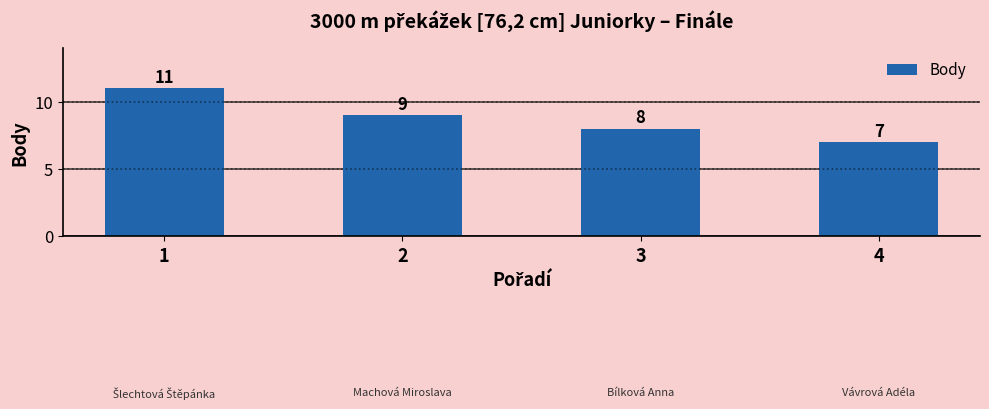

What is the greatest value displayed?

11